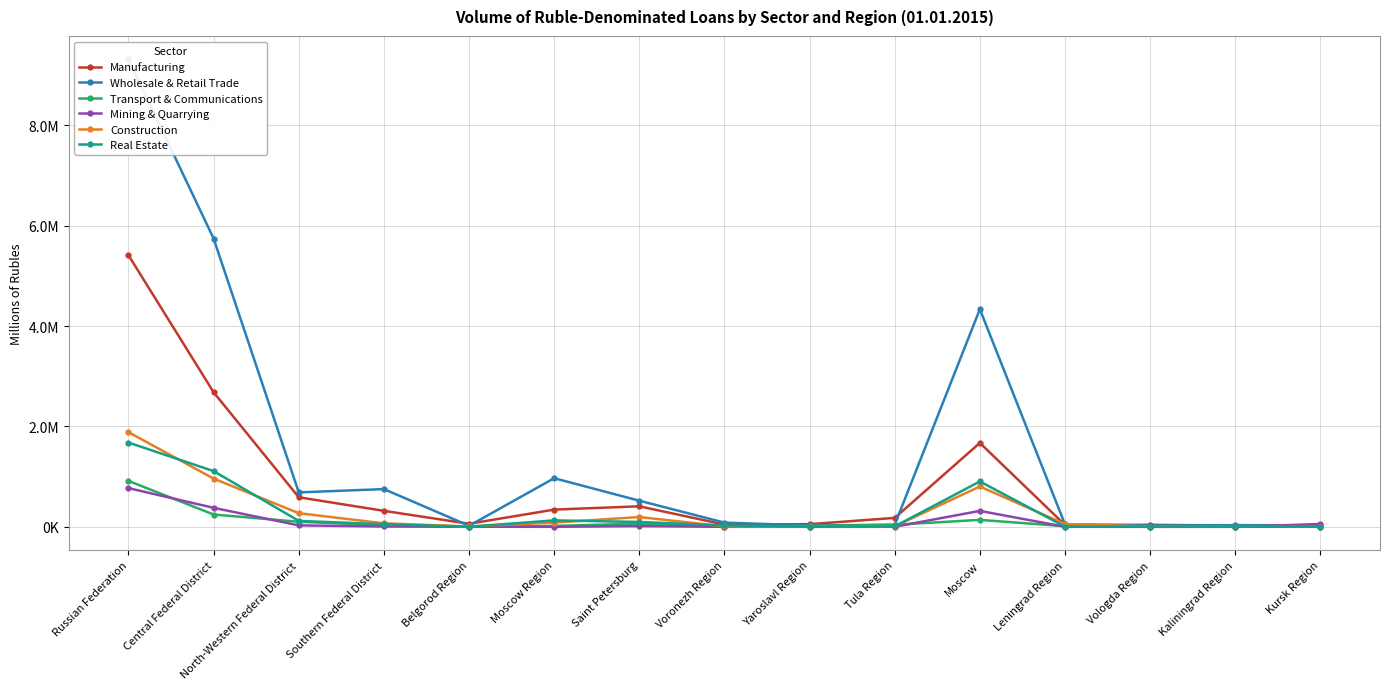

Rank the categories by Transport & Communications value from lowest to highest.

Vologda Region, Kursk Region, Belgorod Region, Voronezh Region, Kaliningrad Region, Leningrad Region, Yaroslavl Region, Moscow Region, Southern Federal District, Tula Region, Saint Petersburg, North-Western Federal District, Moscow, Central Federal District, Russian Federation